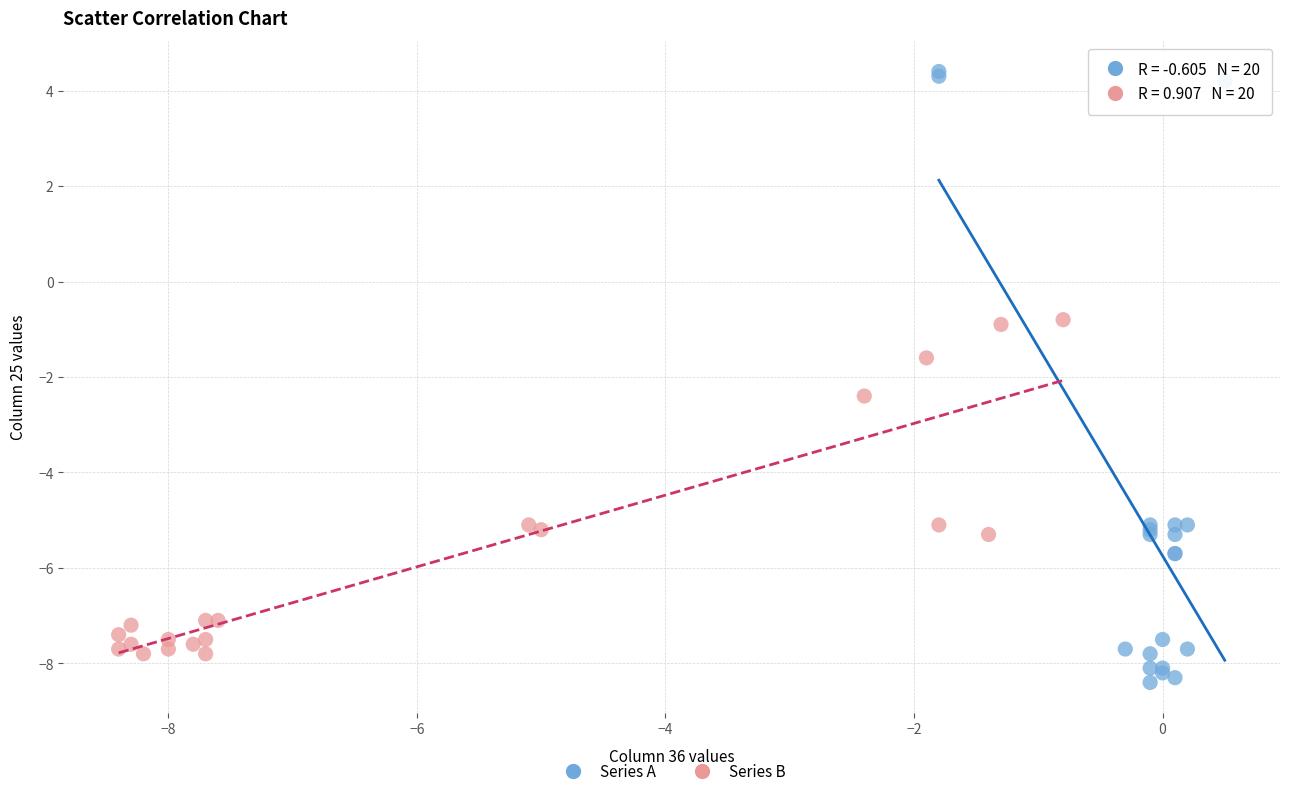

Which series contains the highest Y value?

Series A